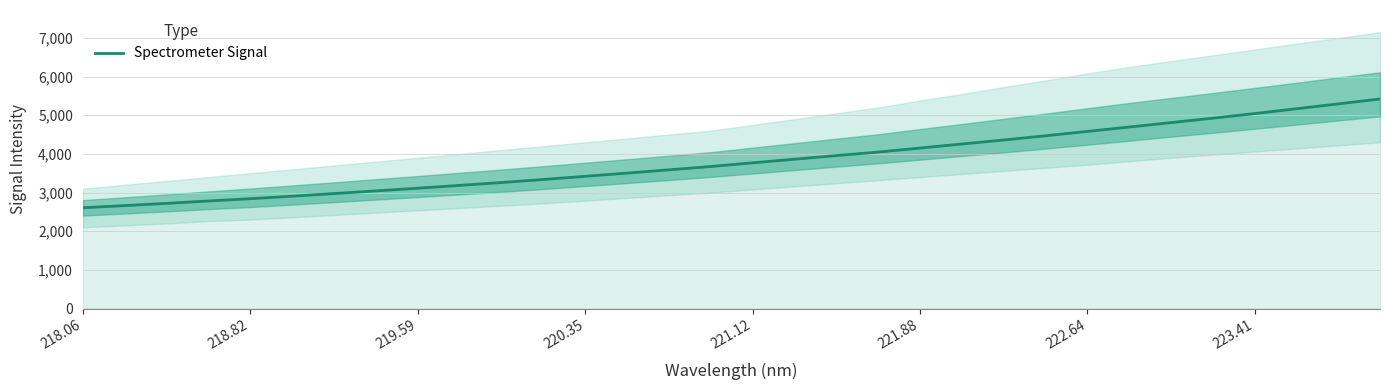

What is the sum of all values?

122414.2